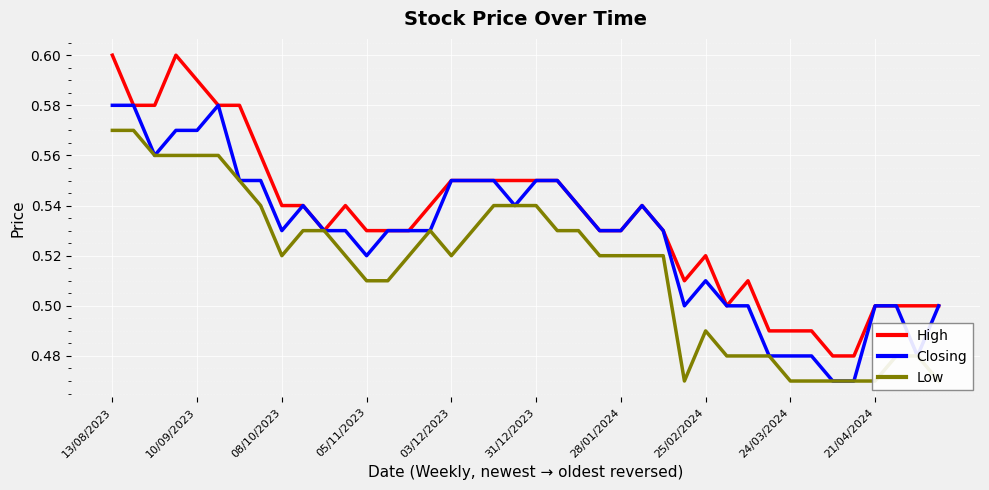

Is it true that High equals 0.8 at 08/10/2023?

False